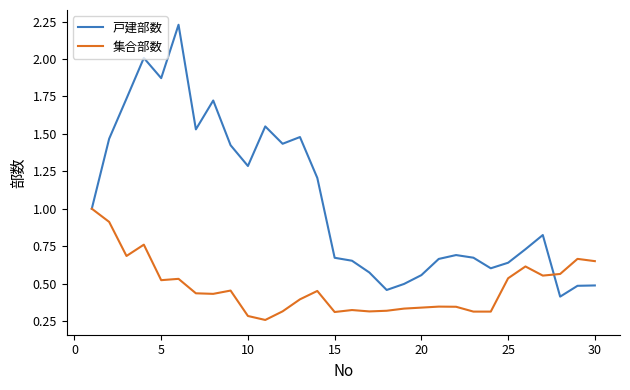

Which series ends up on top after the final intersection of 集合部数 and 戸建部数?

集合部数